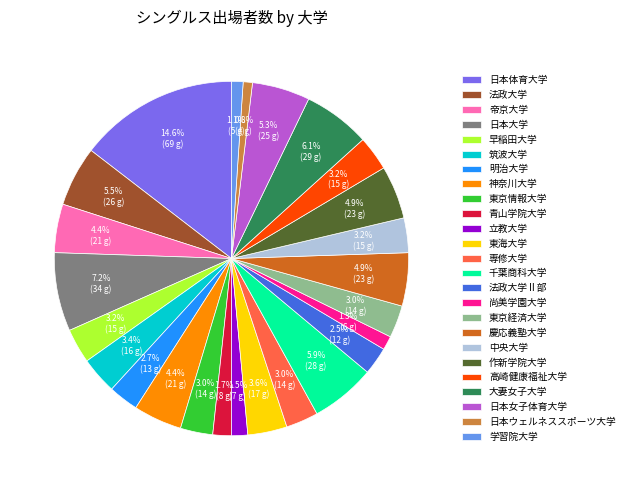

Count the number of slices in the pie.

25